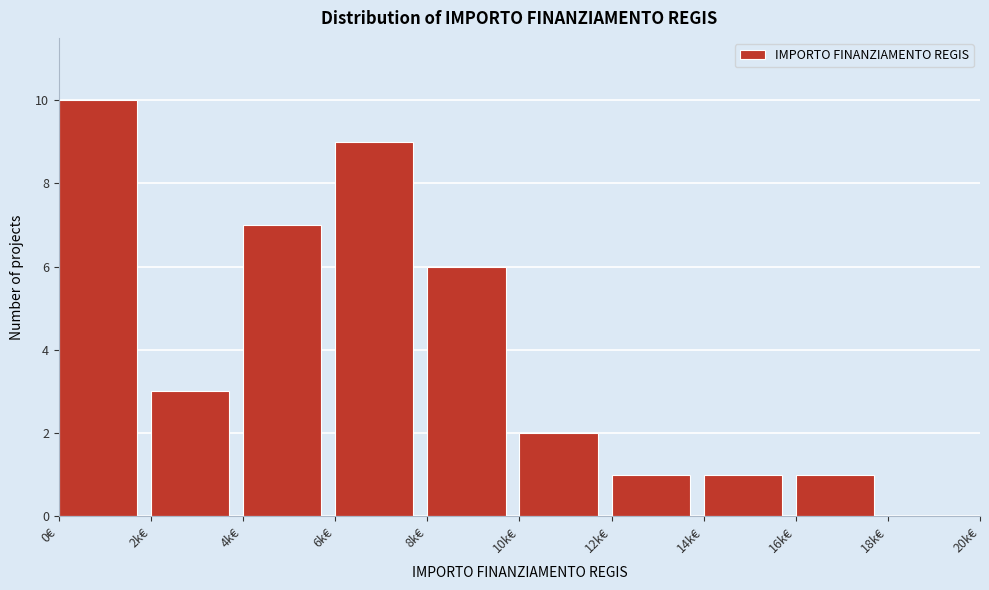

Reading left to right, list all the values displayed in this chart.

0€=10	2k€=3	4k€=7	6k€=9	8k€=6	10k€=2	12k€=1	14k€=1	16k€=1	18k€=0